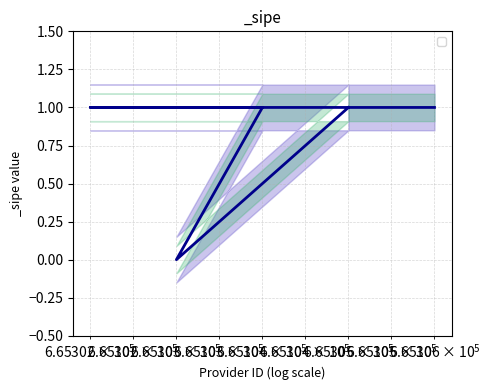

Reading left to right, extract all data points from this chart.

1	0	1	1	1